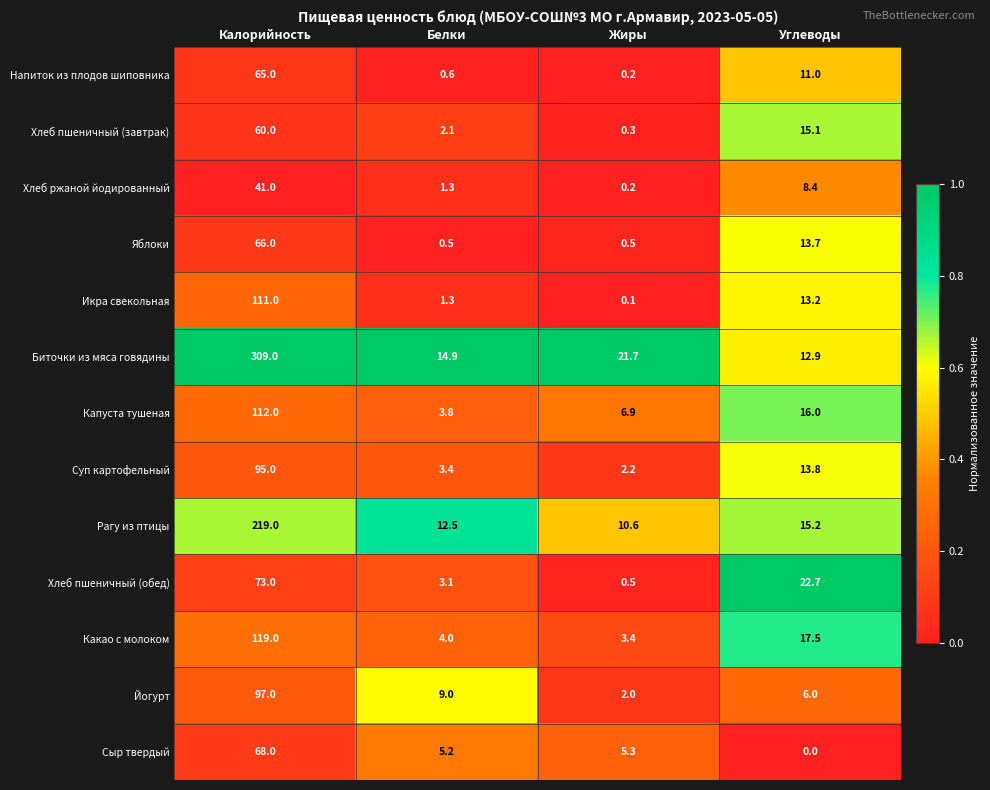

At which label is Икра свекольная closest to 55?

Углеводы